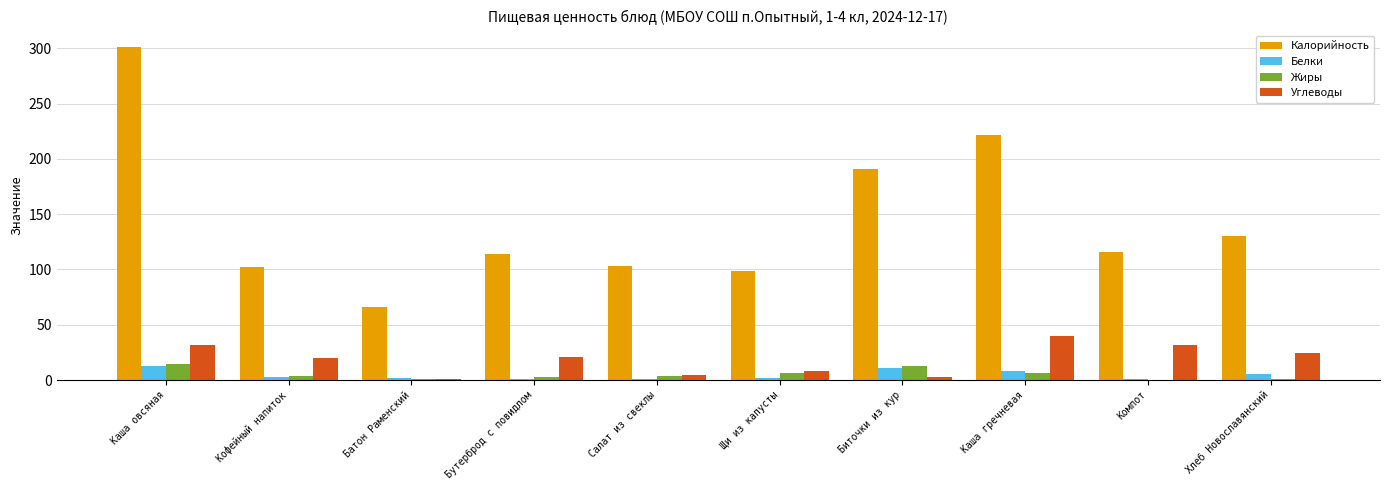

Count the number of categories in the chart.

10